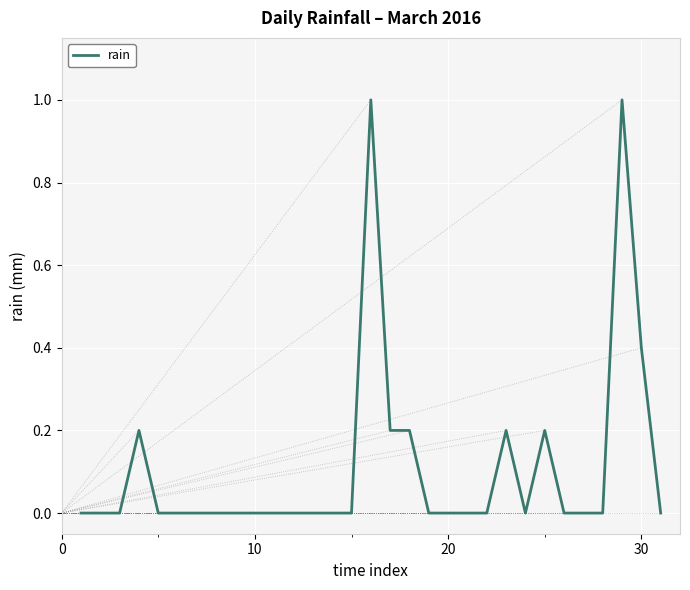

What is the sum of all values?

3.4